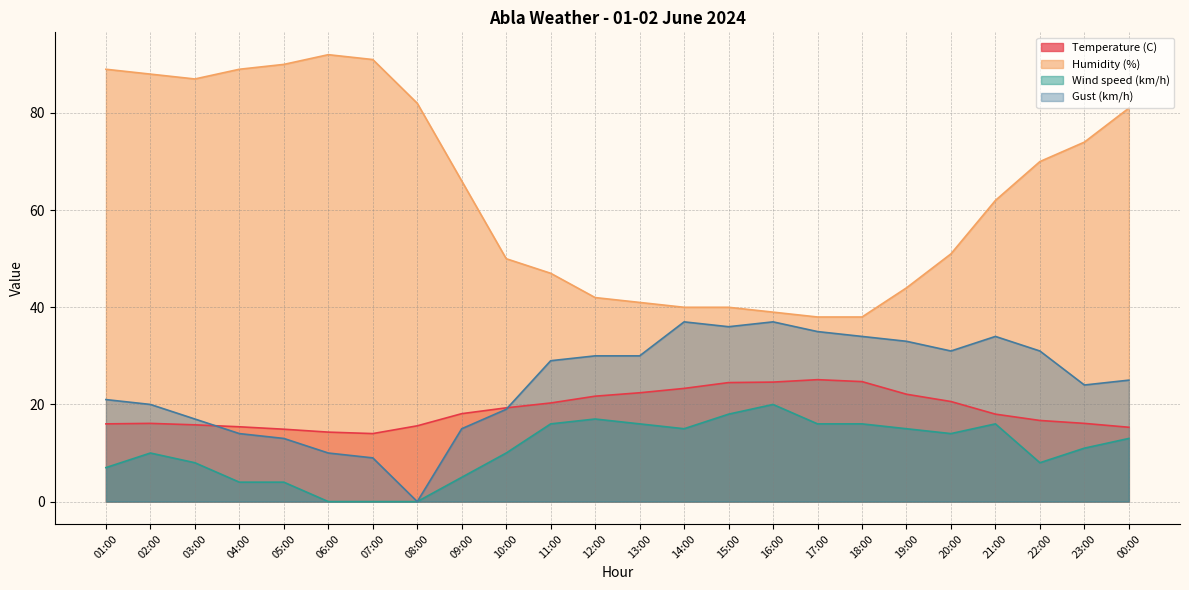

What is the value of the Humidity (%) point at the 15th from the left?

40.0